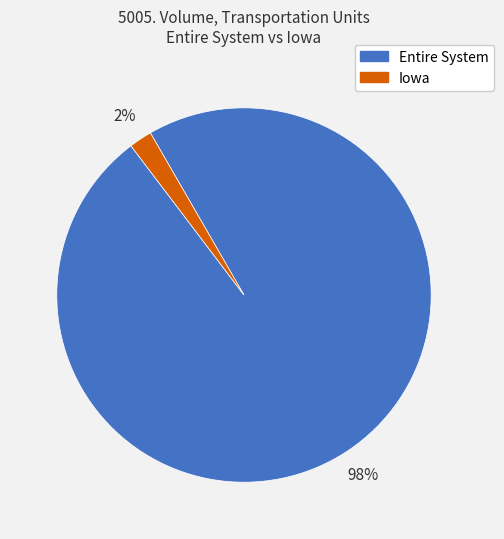

Count the number of slices in the pie.

2